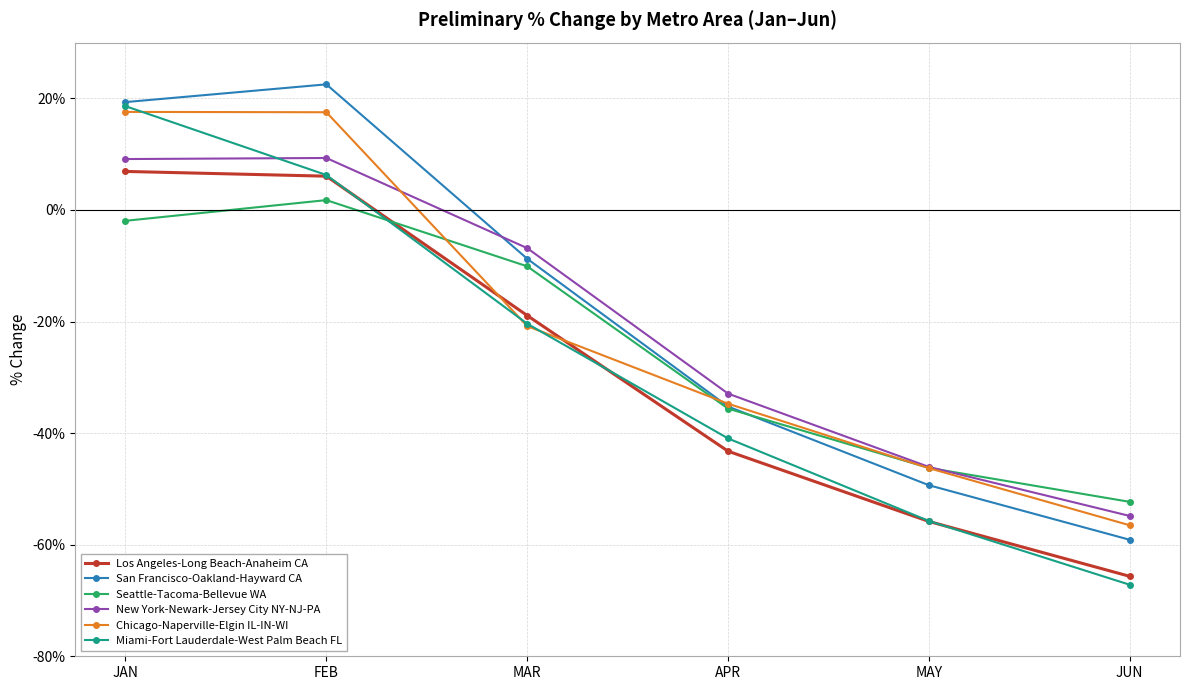

How many interior local peaks does the Seattle-Tacoma-Bellevue WA series have?

1